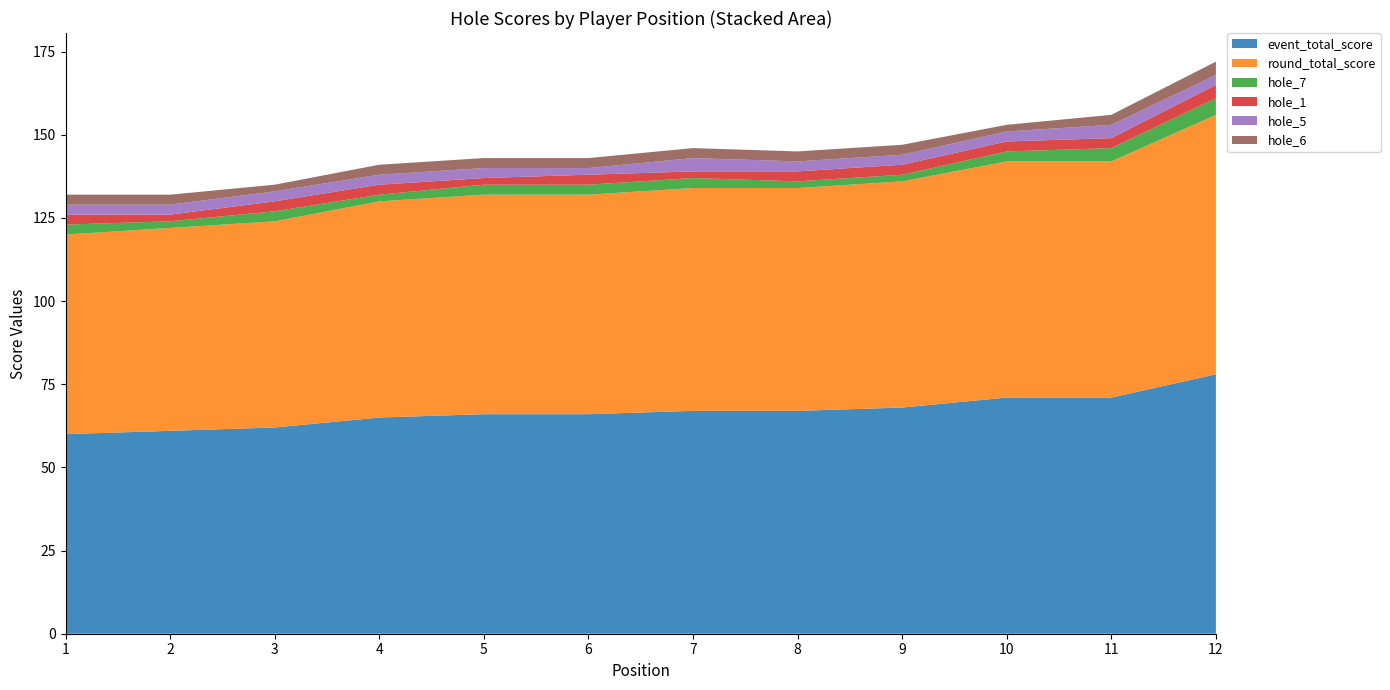

Reading left to right, list all the values displayed in this chart.

event_total_score: 1=60	2=61	3=62	4=65	5=66	6=66	7=67	8=67	9=68	10=71	11=71	12=78
round_total_score: 1=60	2=61	3=62	4=65	5=66	6=66	7=67	8=67	9=68	10=71	11=71	12=78
hole_7: 1=3	2=2	3=3	4=2	5=3	6=3	7=3	8=2	9=2	10=3	11=4	12=5
hole_1: 1=3	2=2	3=3	4=3	5=2	6=3	7=2	8=3	9=3	10=3	11=3	12=4
hole_5: 1=3	2=3	3=3	4=3	5=3	6=2	7=4	8=3	9=3	10=3	11=4	12=3
hole_6: 1=3	2=3	3=2	4=3	5=3	6=3	7=3	8=3	9=3	10=2	11=3	12=4